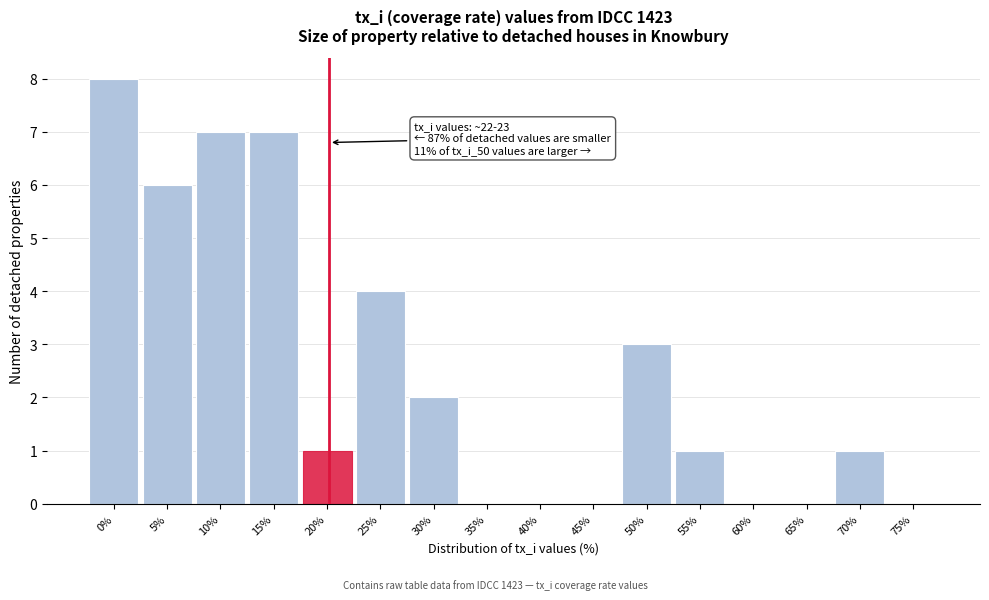

Reading left to right, transcribe all the data shown in this chart.

0%=8	5%=6	10%=7	15%=7	20%=1	25%=4	30%=2	35%=0	40%=0	45%=0	50%=3	55%=1	60%=0	65%=0	70%=1	75%=0